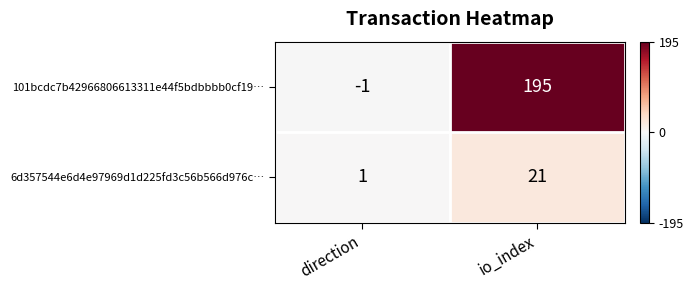

How many series are shown in this chart?

2